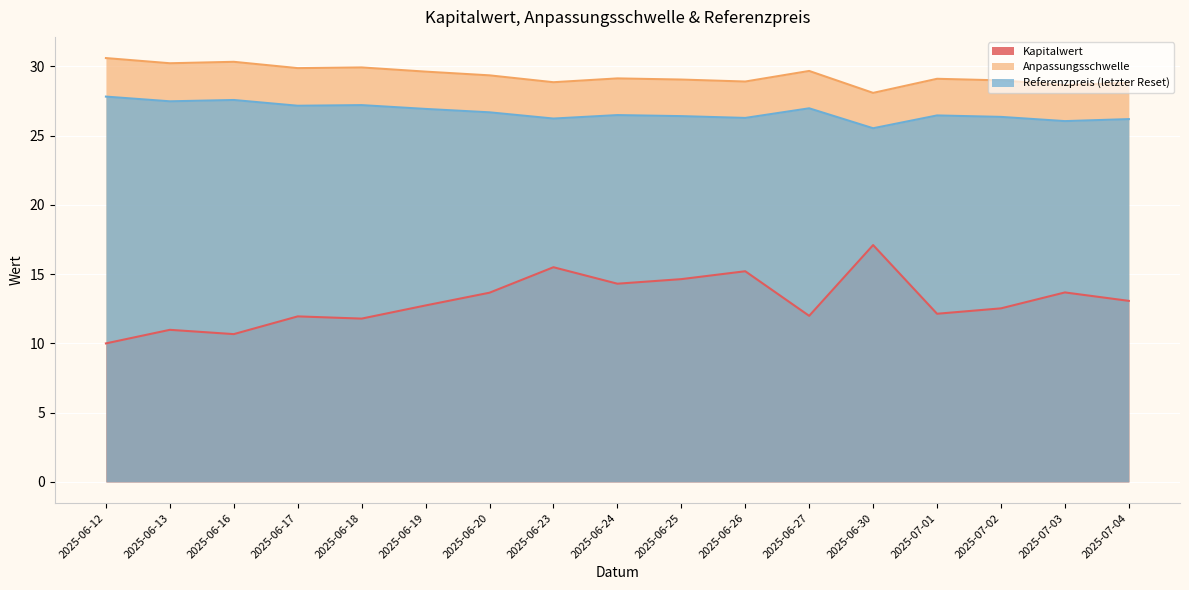

What is the total value across all series at 2025-07-02?

67.9